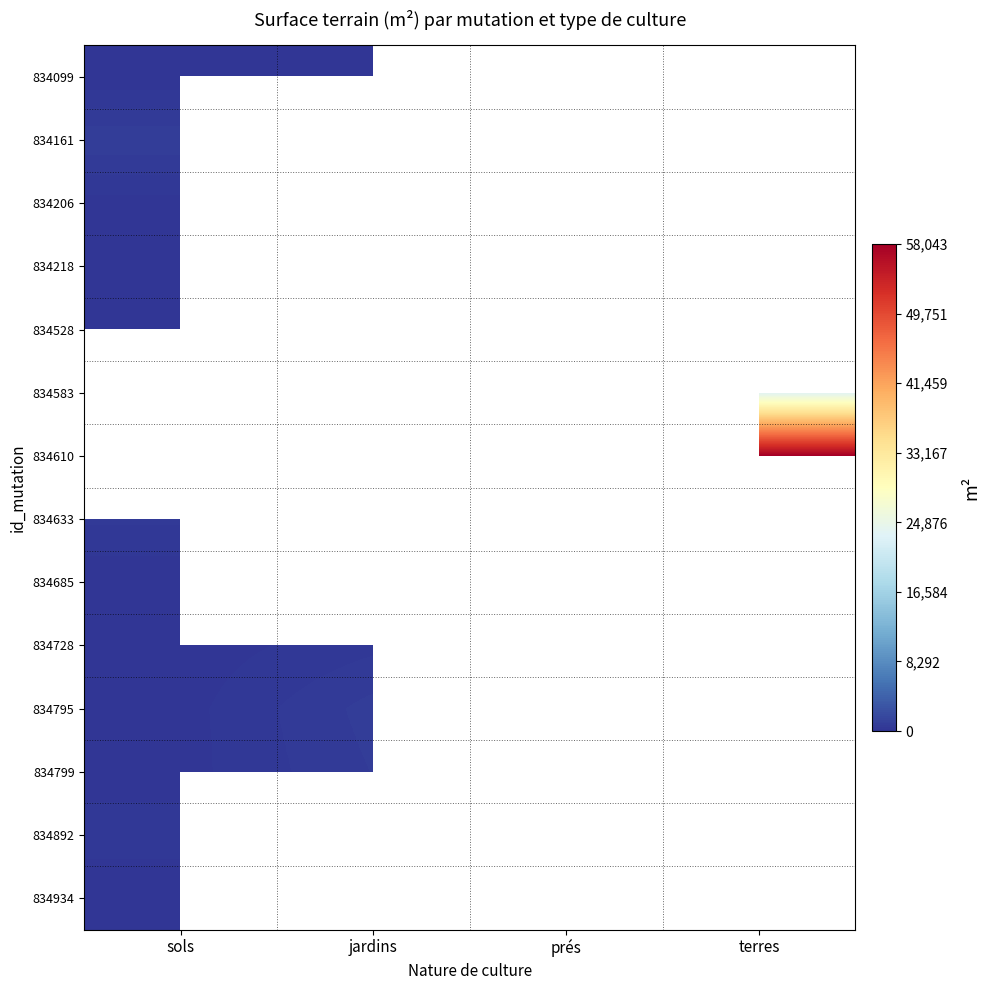

What is the highest value of the 834892 series?

820.0